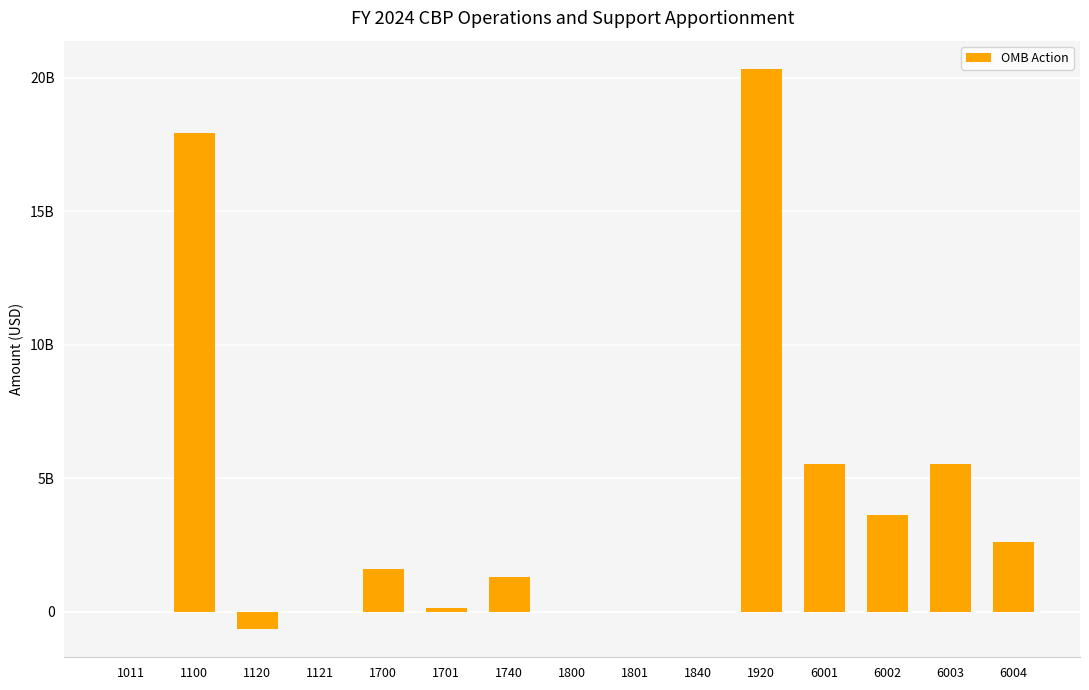

What is the maximum value shown in the chart?

20334754029